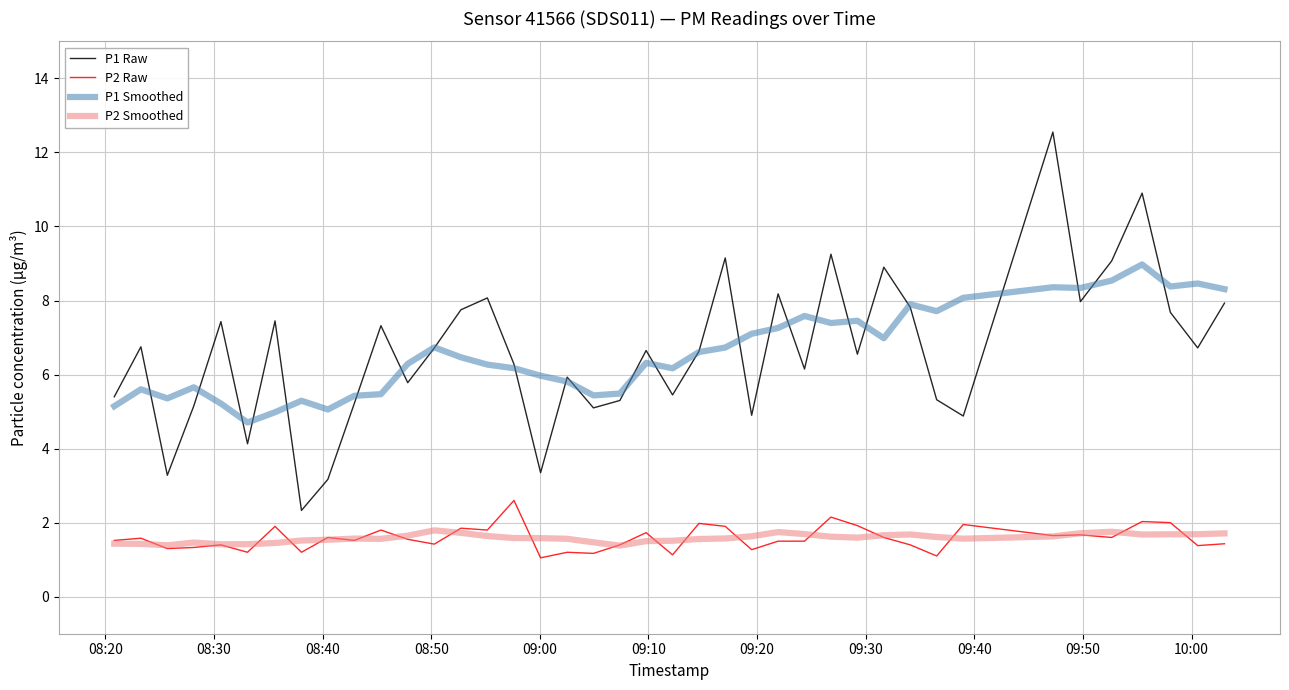

List the series in order of their peak value, highest first.

P1 Raw, P1 Smoothed, P2 Raw, P2 Smoothed